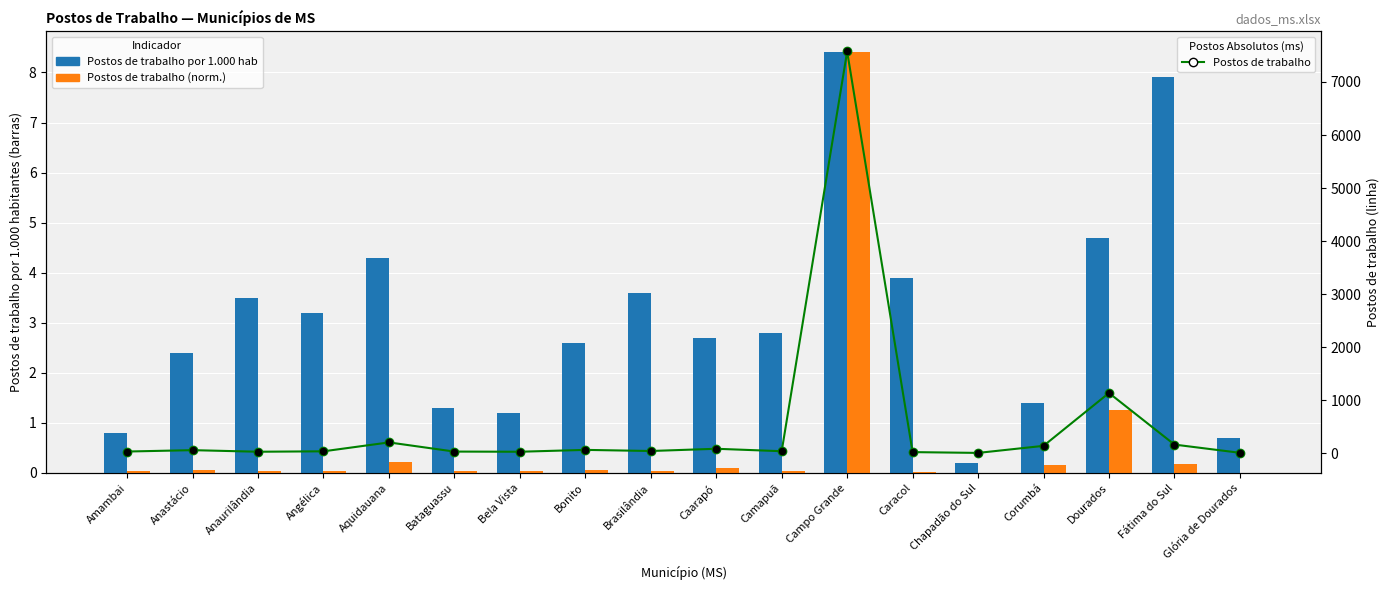

Which series contains the highest Y value?

Postos de trabalho